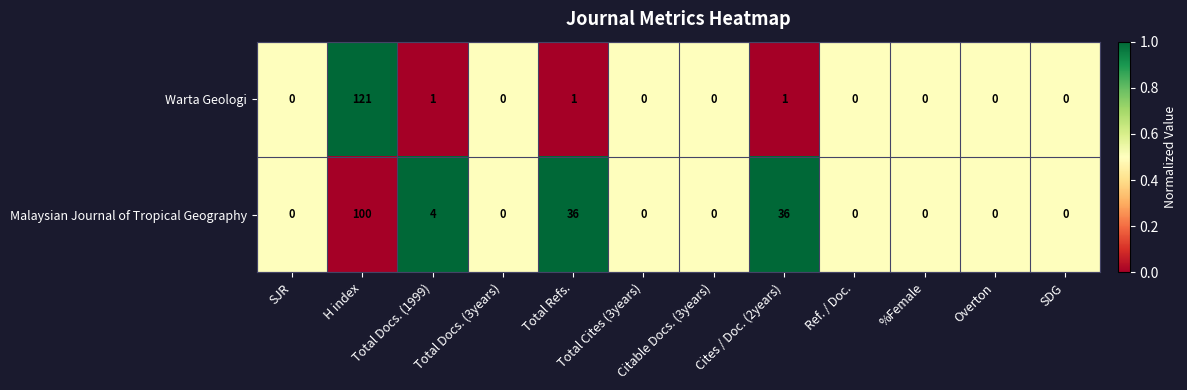

What is the maximum value shown in the chart?

121